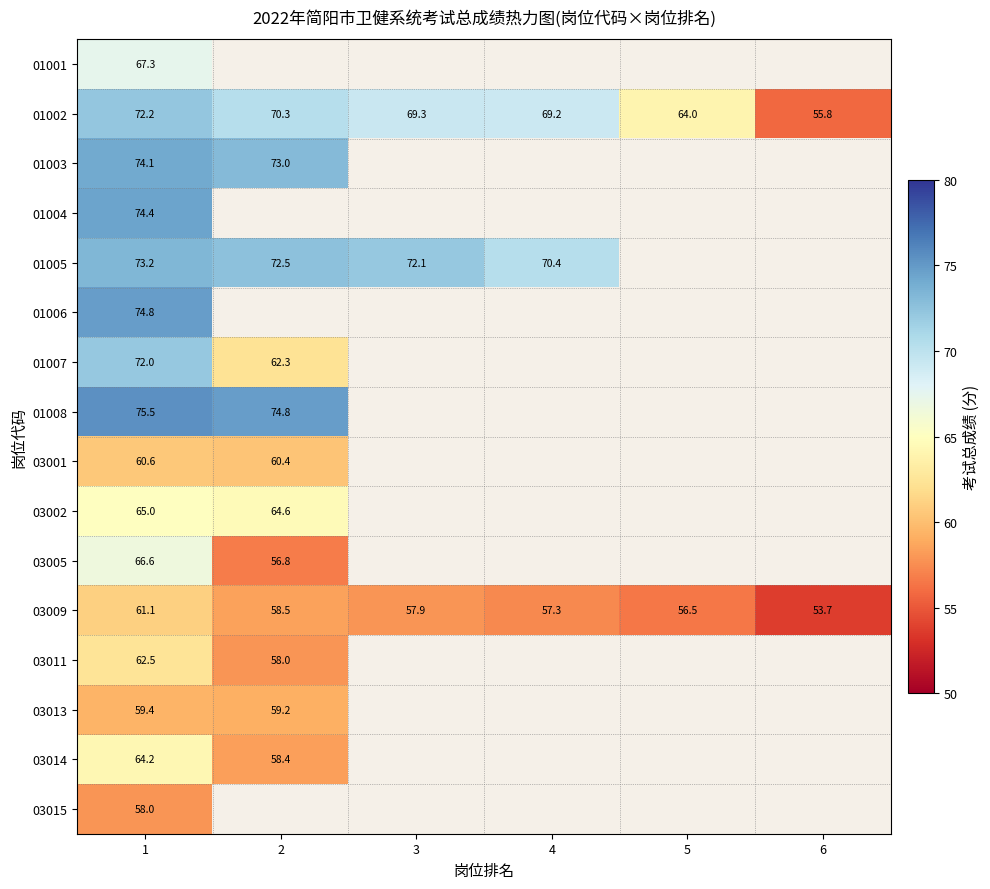

At which category does the chart reach its peak across all series?

1